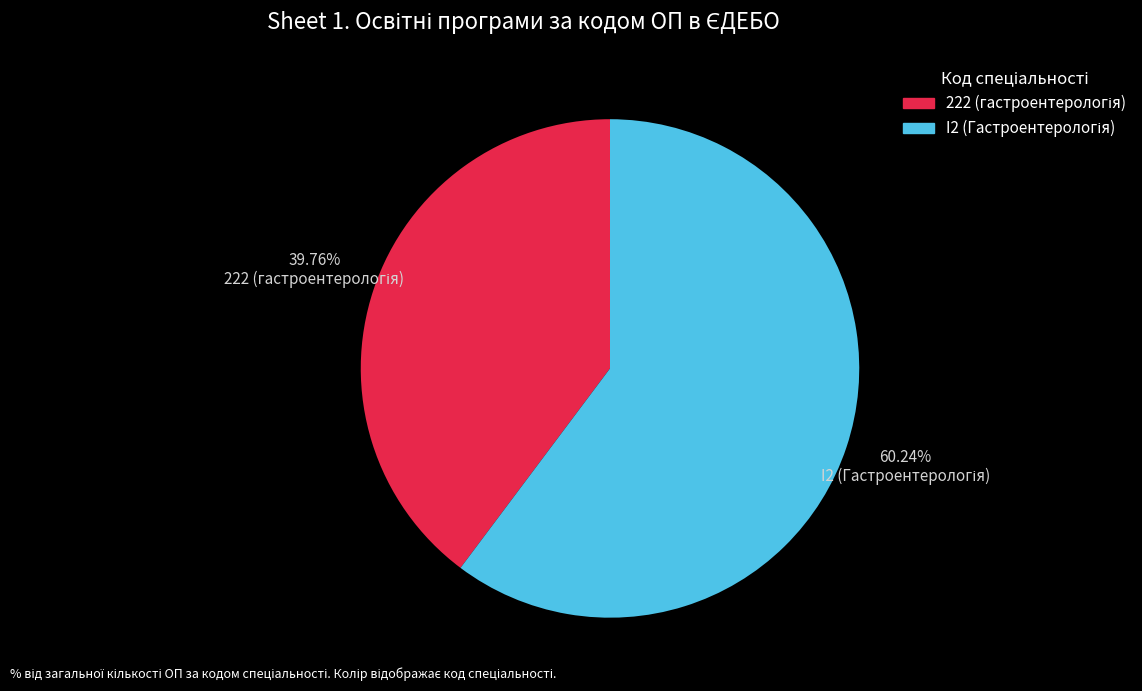

Is there a majority slice in this chart?

Yes